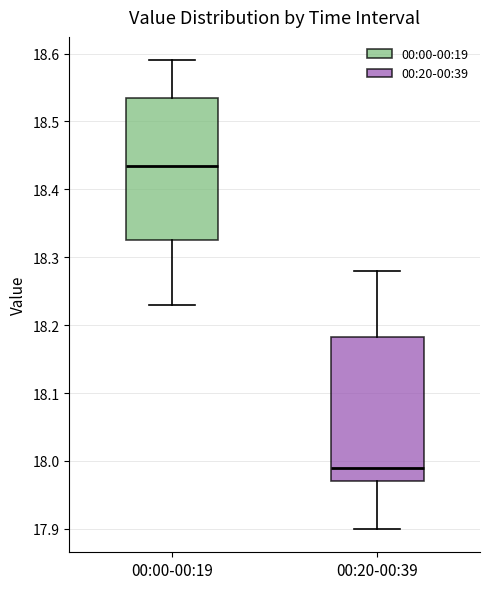

Reading left to right, transcribe this box plot: for each box, give where its median line is, the range the box spans, and where its two whiskers end, as read against the y-axis. The values are not printed on the chart, so give them approximately, as read against the axis.

00:00-00:19: median 18.44, box 18.33 to 18.54, whiskers 18.23 to 18.59
00:20-00:39: median 17.99, box 17.97 to 18.18, whiskers 17.90 to 18.28